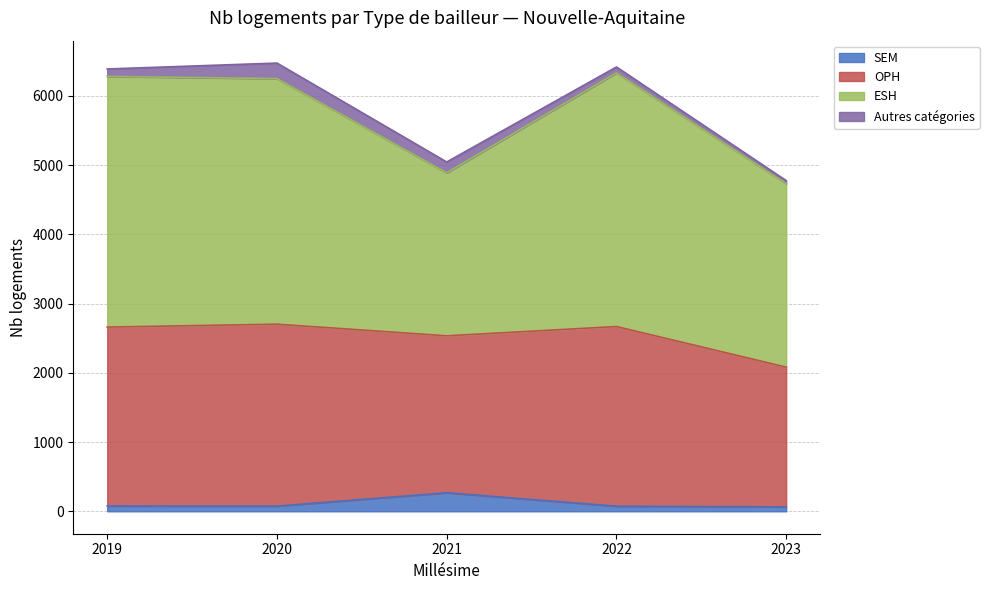

What is the value of the OPH point at the 1st from the left?

2583